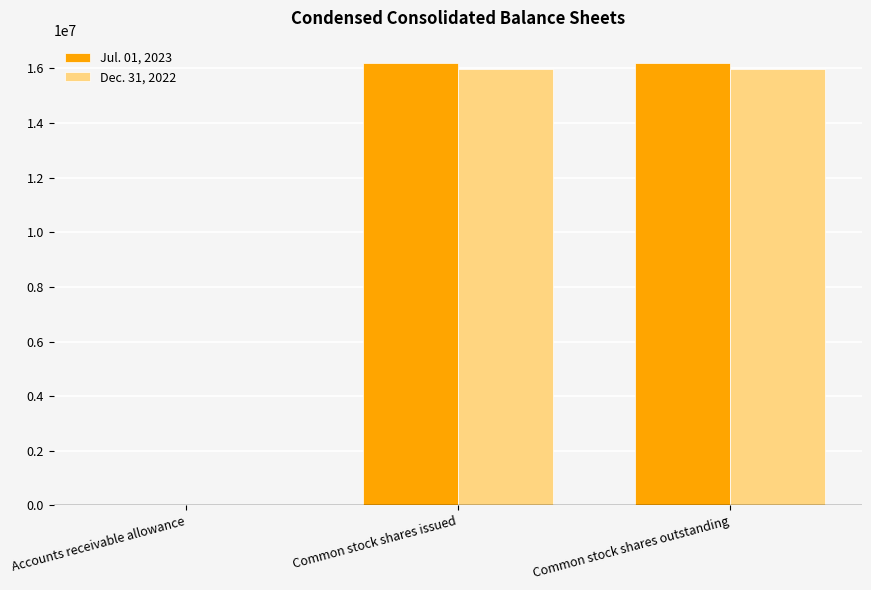

What is the total value across all series at Common stock shares issued?

32196044